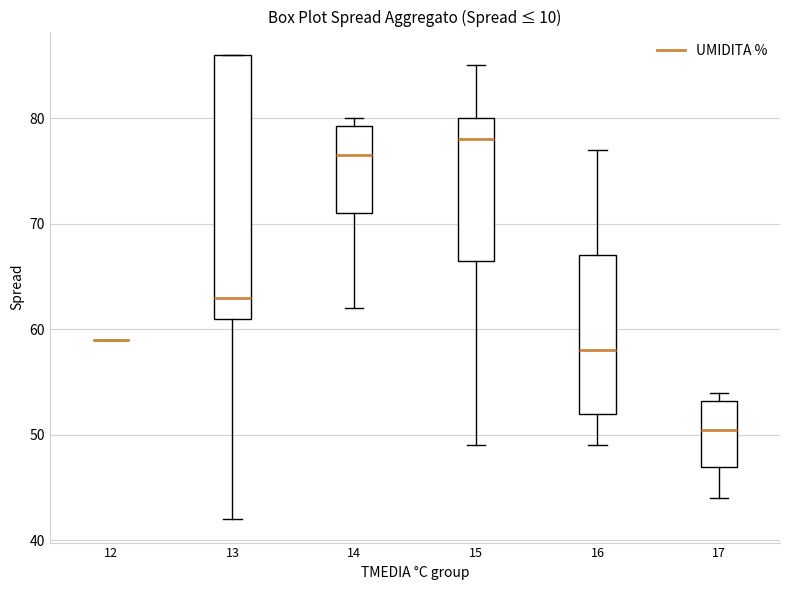

Comparing the boxes themselves (not the whiskers), which one is the tallest?

13